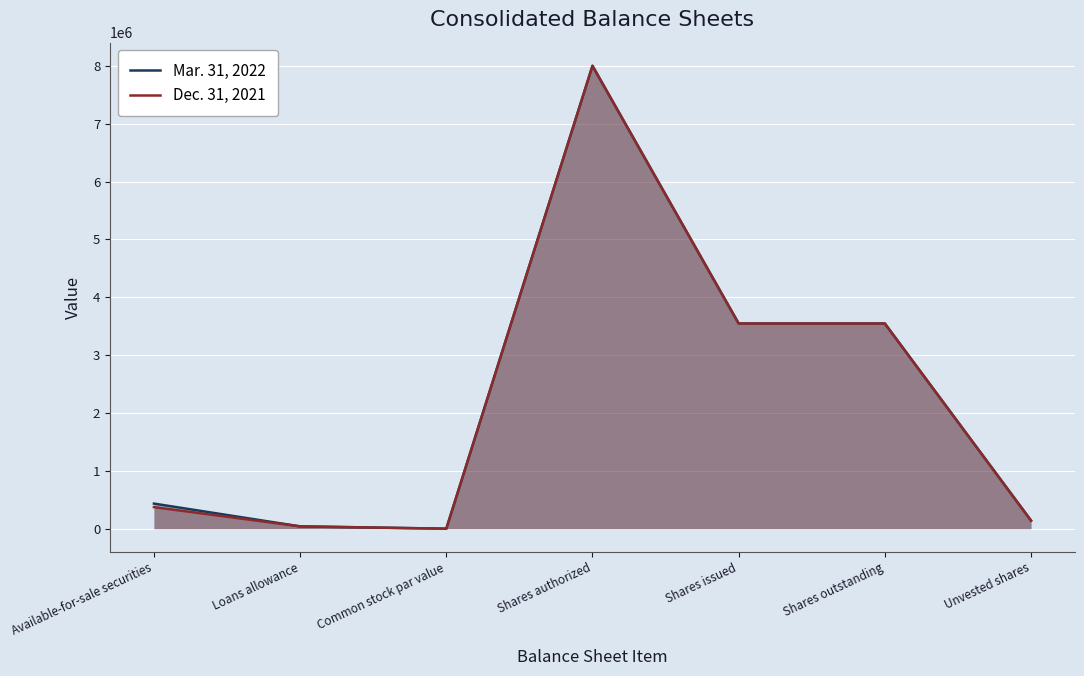

After their last crossing, which series has the higher values: Mar. 31, 2022 or Dec. 31, 2021?

Dec. 31, 2021